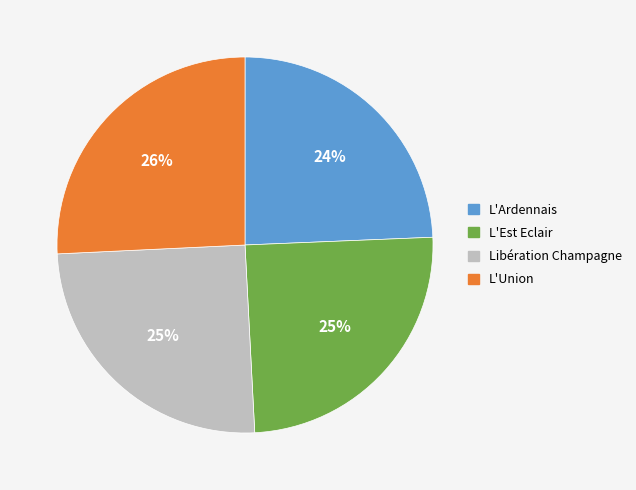

To the nearest percent, what percentage of the pie is L'Est Eclair?

25%